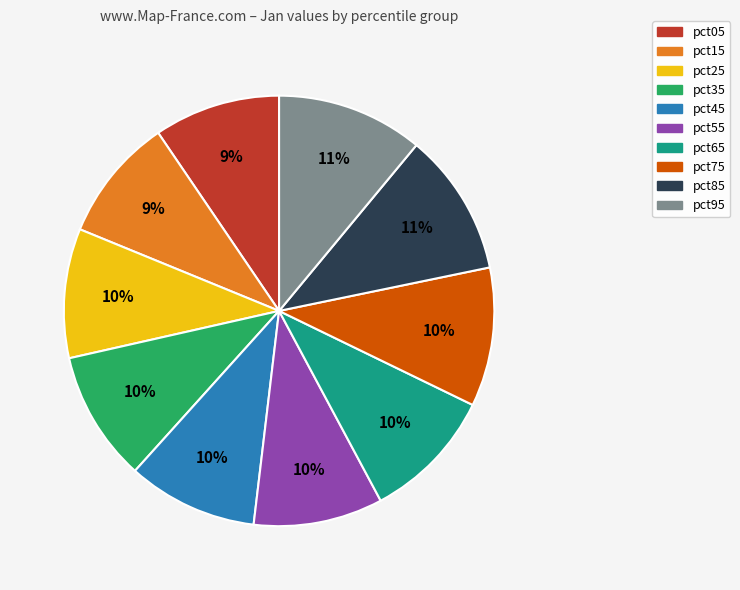

Count the number of slices in the pie.

10